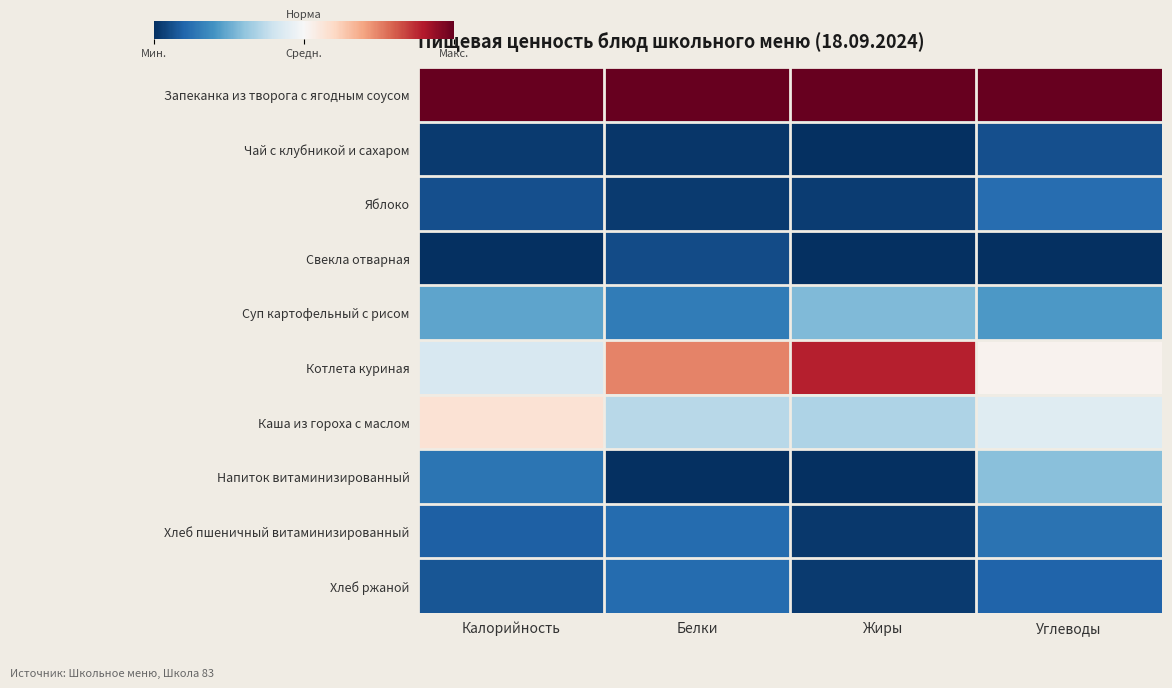

Reading left to right, transcribe all the data shown in this chart.

Запеканка из творога с ягодным соусом: Калорийность=1.0	Белки=1.0	Жиры=1.0	Углеводы=1.0
Чай с клубникой и сахаром: Калорийность=0.0	Белки=0.0	Жиры=0.0	Углеводы=0.1
Яблоко: Калорийность=0.1	Белки=0.0	Жиры=0.0	Углеводы=0.1
Свекла отварная: Калорийность=0.0	Белки=0.1	Жиры=0.0	Углеводы=0.0
Суп картофельный с рисом: Калорийность=0.2	Белки=0.2	Жиры=0.3	Углеводы=0.2
Котлета куриная: Калорийность=0.4	Белки=0.7	Жиры=0.9	Углеводы=0.5
Каша из гороха с маслом: Калорийность=0.6	Белки=0.4	Жиры=0.3	Углеводы=0.4
Напиток витаминизированный: Калорийность=0.1	Белки=0.0	Жиры=0.0	Углеводы=0.3
Хлеб пшеничный витаминизированный: Калорийность=0.1	Белки=0.1	Жиры=0.0	Углеводы=0.1
Хлеб ржаной: Калорийность=0.1	Белки=0.1	Жиры=0.0	Углеводы=0.1